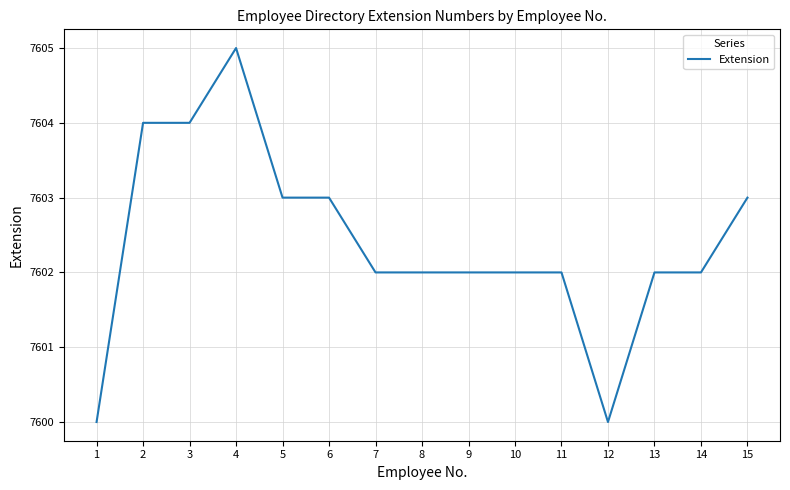

Reading right to left, what are all the values shown in this chart?

15=7603	14=7602	13=7602	12=7600	11=7602	10=7602	9=7602	8=7602	7=7602	6=7603	5=7603	4=7605	3=7604	2=7604	1=7600